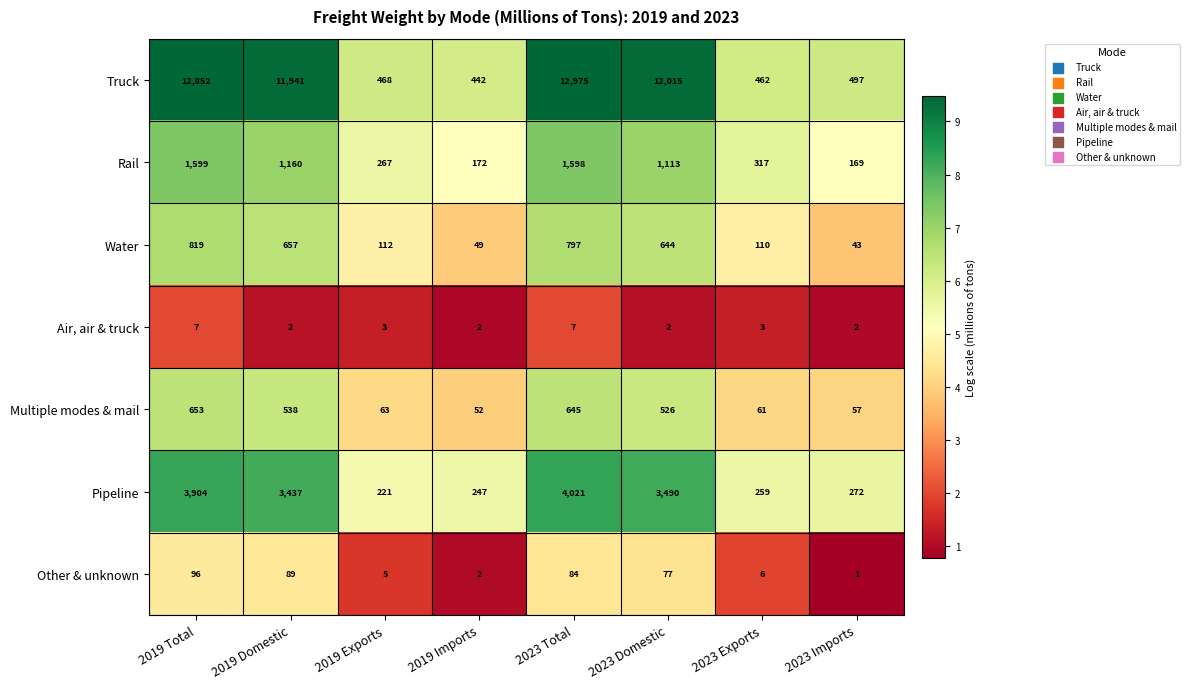

Between 2019 Total and 2019 Exports, which series saw the biggest shift?

Truck